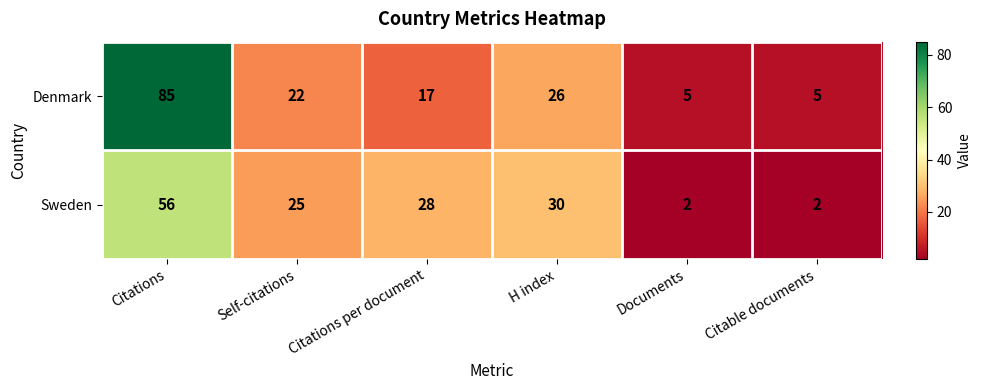

Between Citations and H index, which series saw the biggest shift?

Denmark